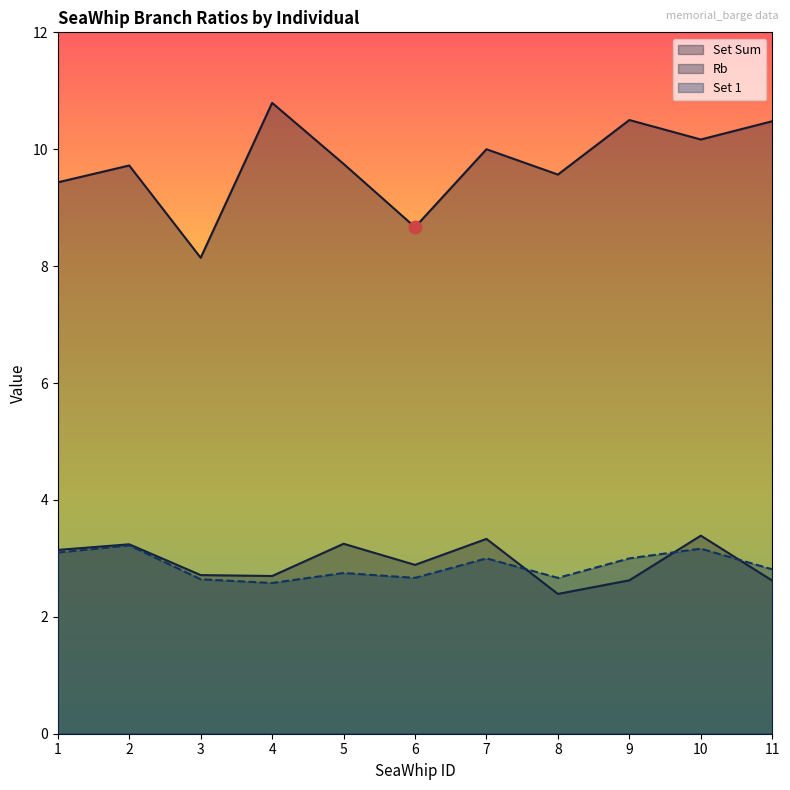

Which series has the widest spread of Y values?

Set Sum